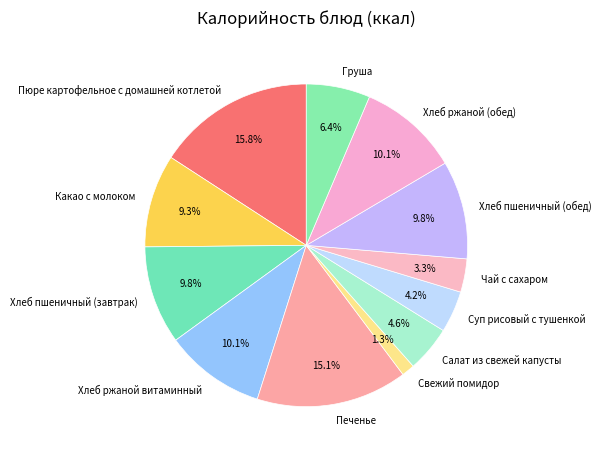

To the nearest percent, what portion does Хлеб ржаной витаминный represent?

10%